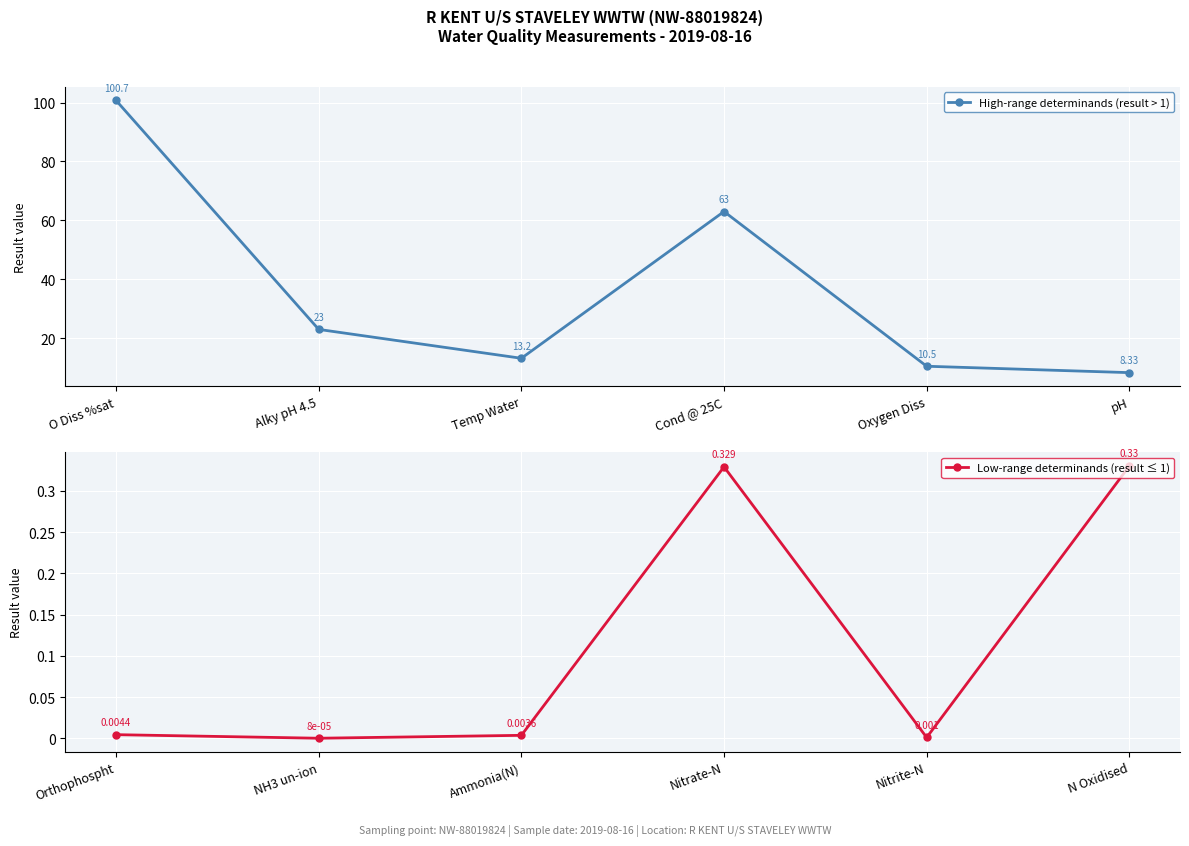

In High-range determinands (result > 1), how many points are lower than both neighbors (excluding endpoints)?

1